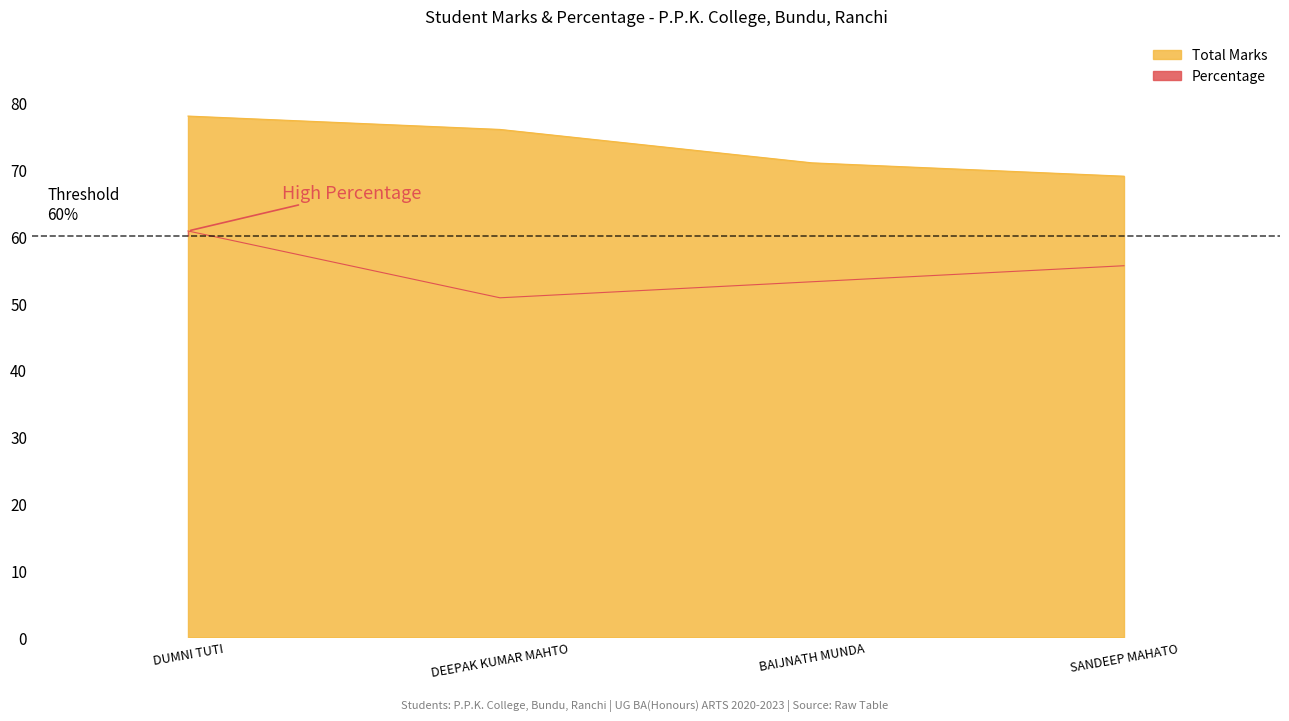

What is the average value of the Percentage series?

55.1